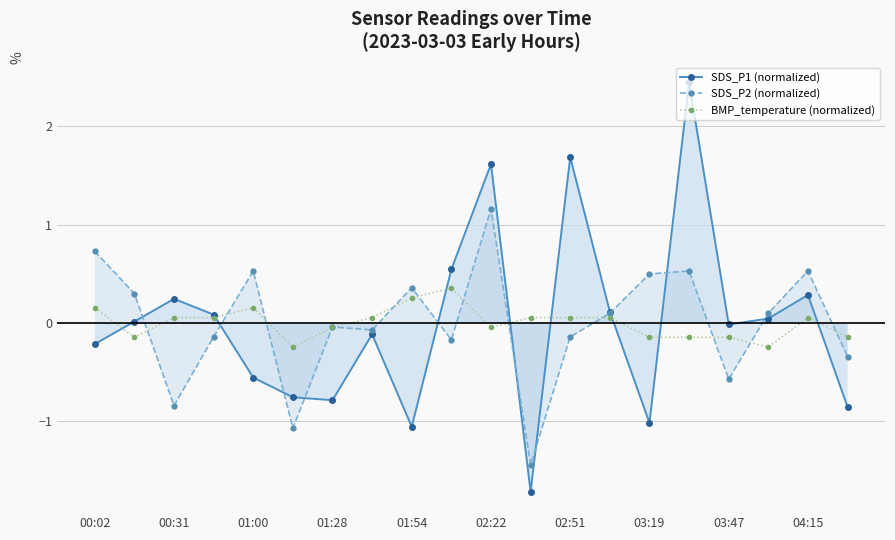

Count the number of data series in this chart.

3